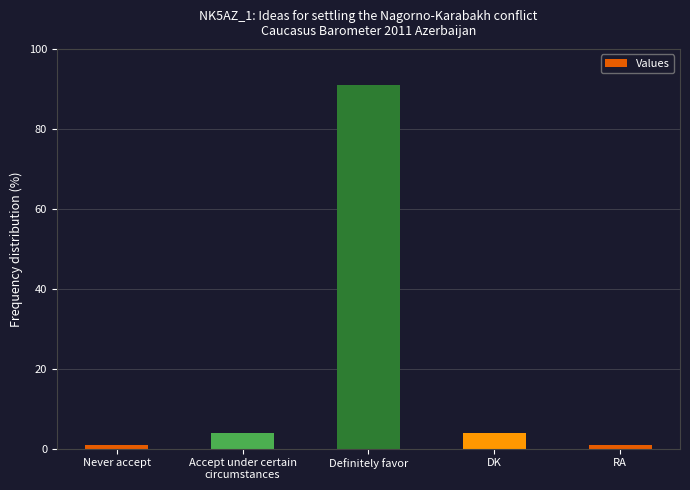

What is the value of the 5th bar from the left?

1